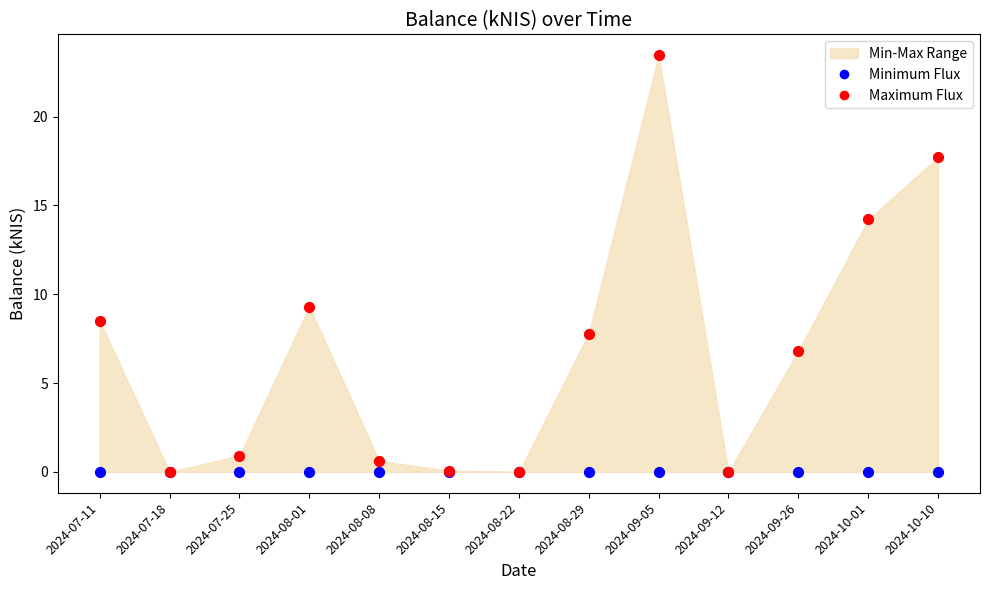

Across all series, what Y value is closest to 11?

9.3